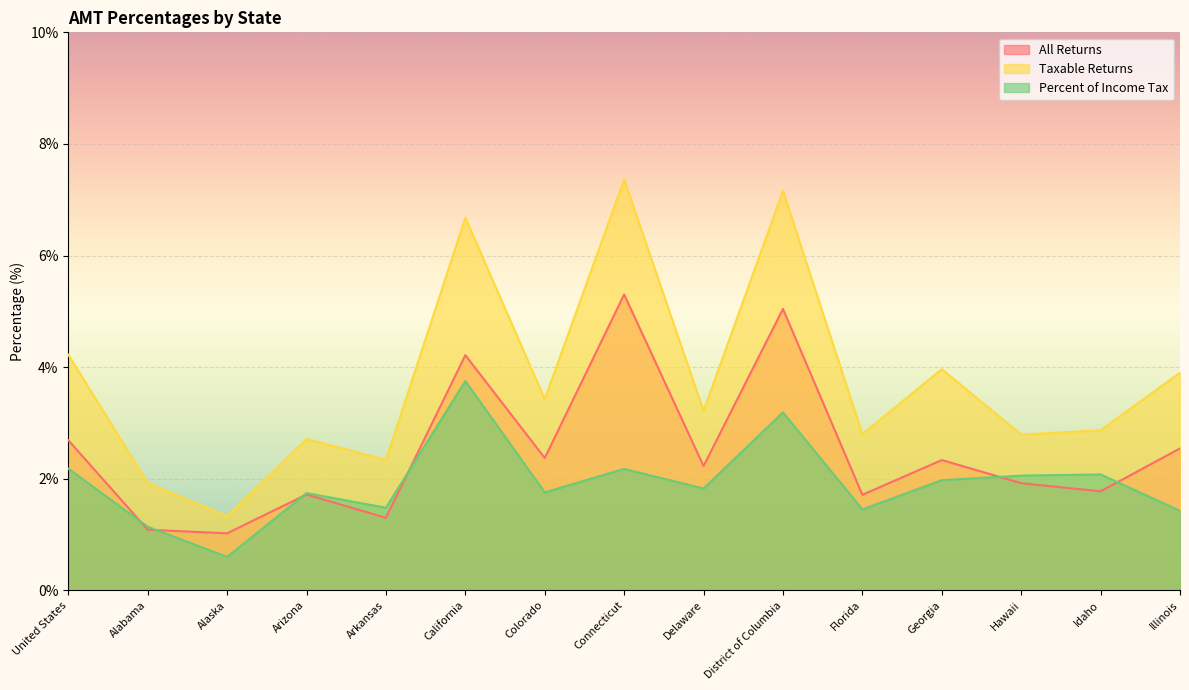

What is the approximate value of All Returns at Alaska?

1.0